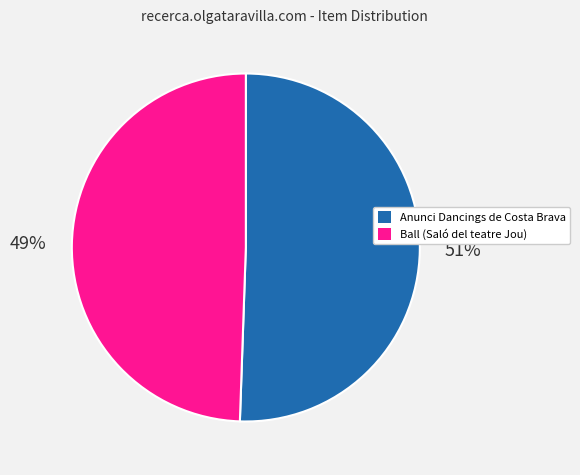

Is the sum of Anunci Dancings de Costa Brava and Ball (Saló del teatre Jou) greater than half?

Yes